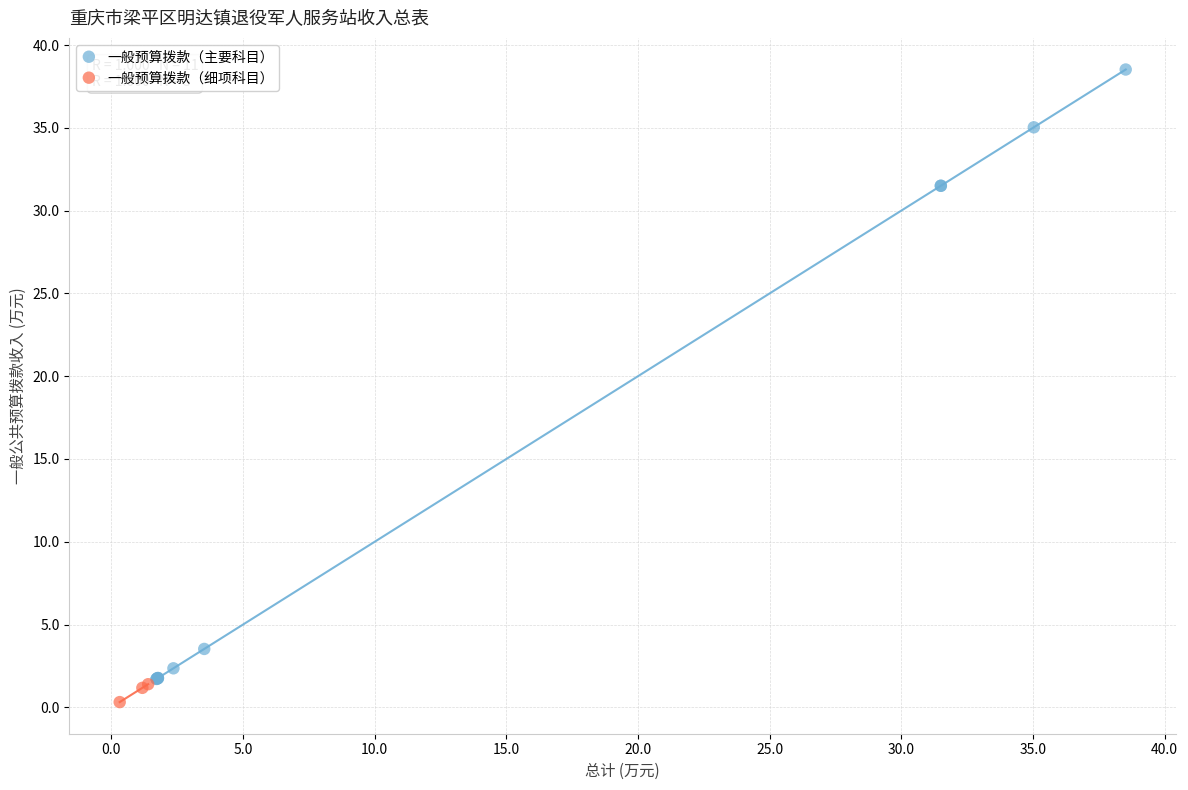

What are all the series names shown in the legend?

一般预算拨款（主要科目）, 一般预算拨款（细项科目）